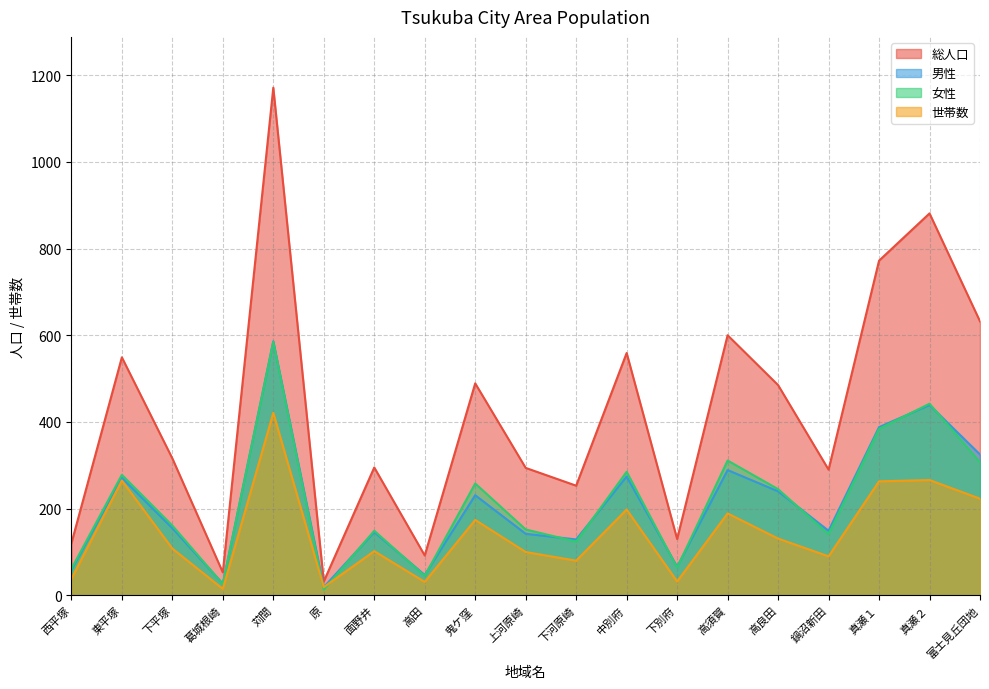

What is the value of the 世帯数 point at the 18th from the left?

266